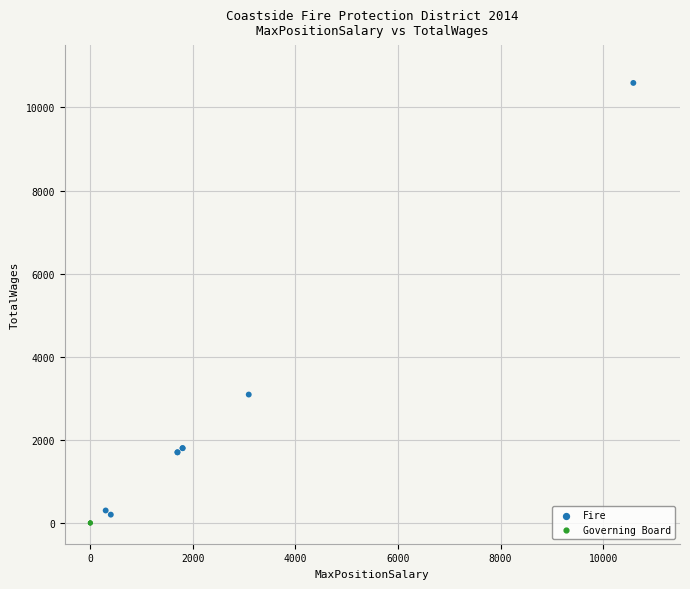

Which series reaches the maximum Y coordinate?

Fire